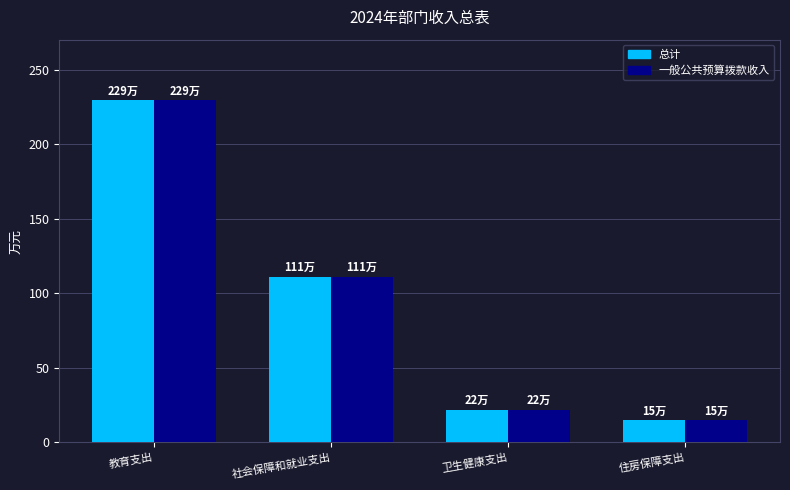

Rank the categories by 总计 value from lowest to highest.

住房保障支出, 卫生健康支出, 社会保障和就业支出, 教育支出